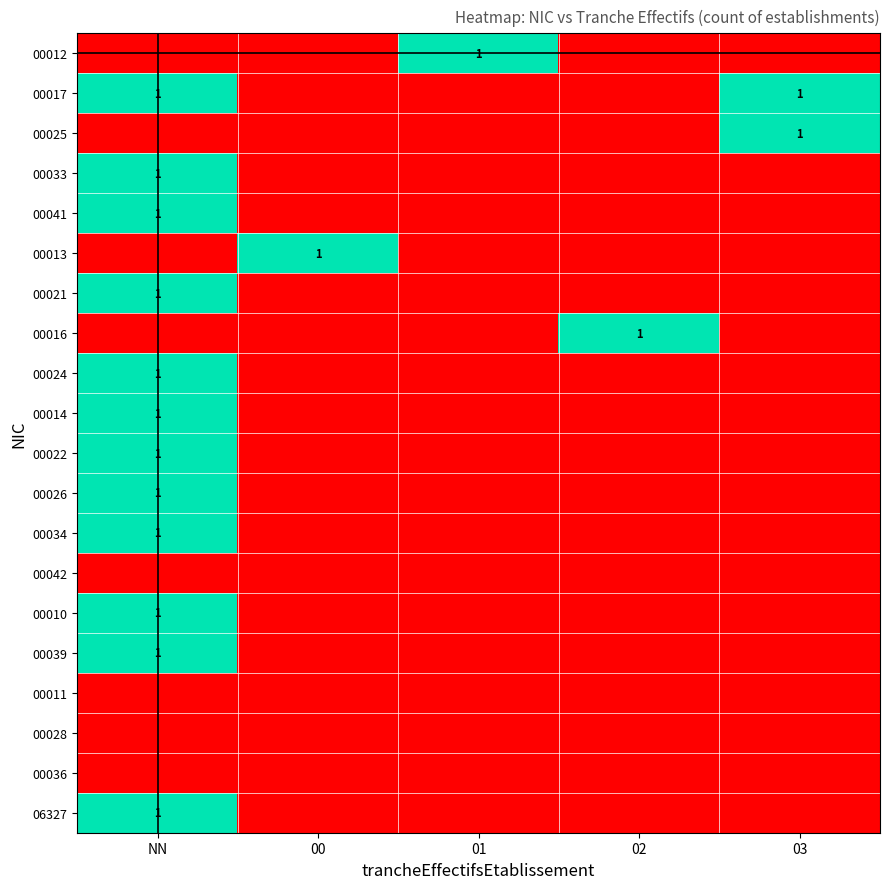

Is it true that 00039 equals 1 at NN?

True